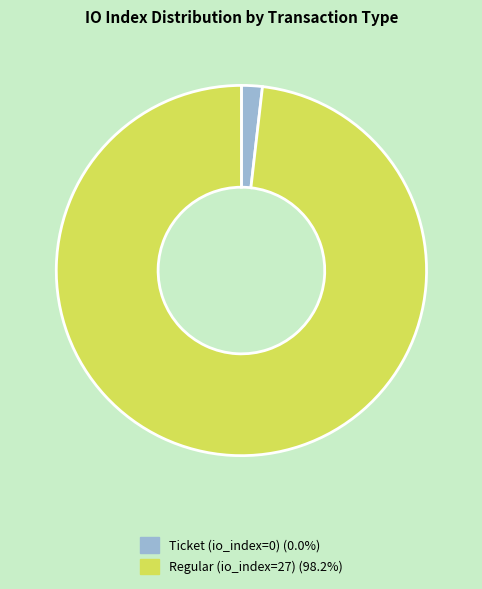

Combined, do Ticket (io_index=0) and Regular (io_index=27) account for over 50%?

Yes